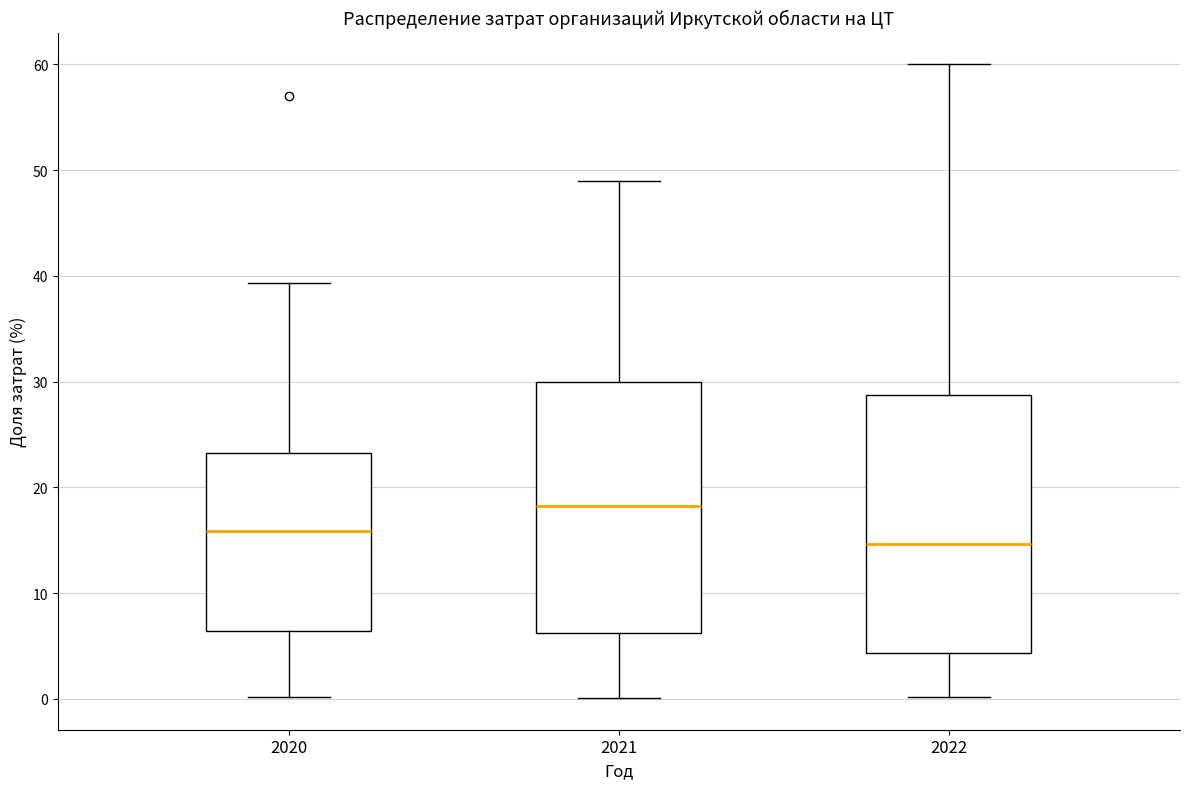

Where does the lower whisker of the box at x = 2022 end on the y-axis? The values are not printed on the chart, so give them approximately, as read against the axis.

0